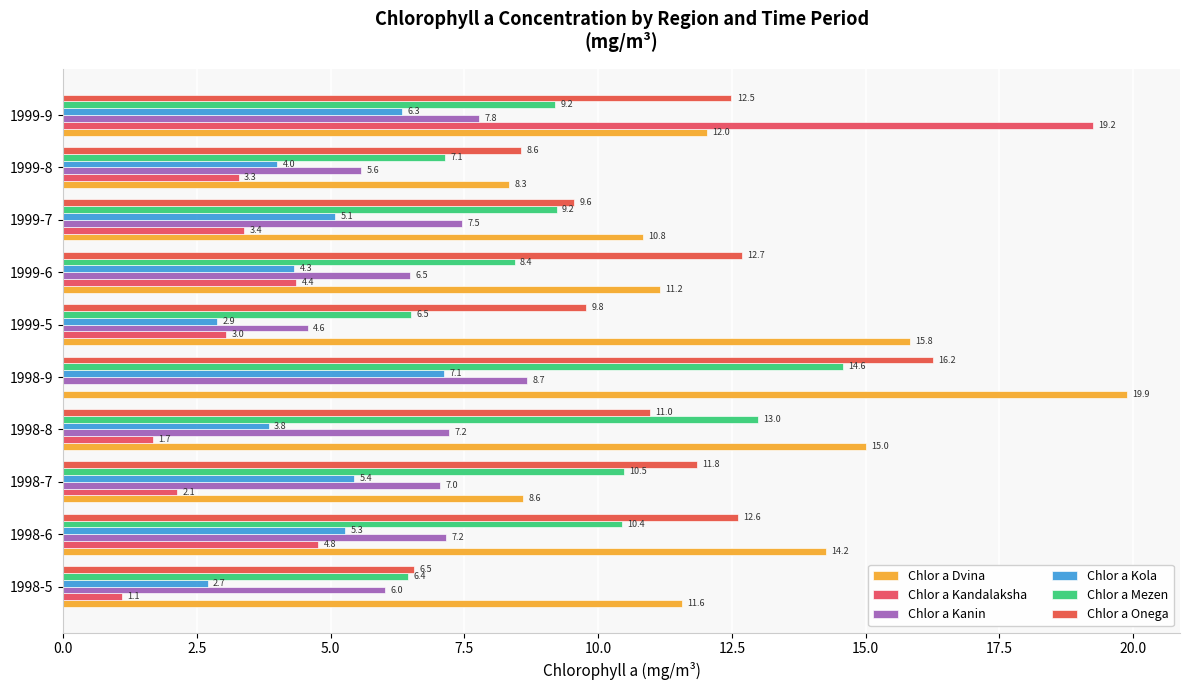

How many values in the Chlor a Onega series exceed 11?

5